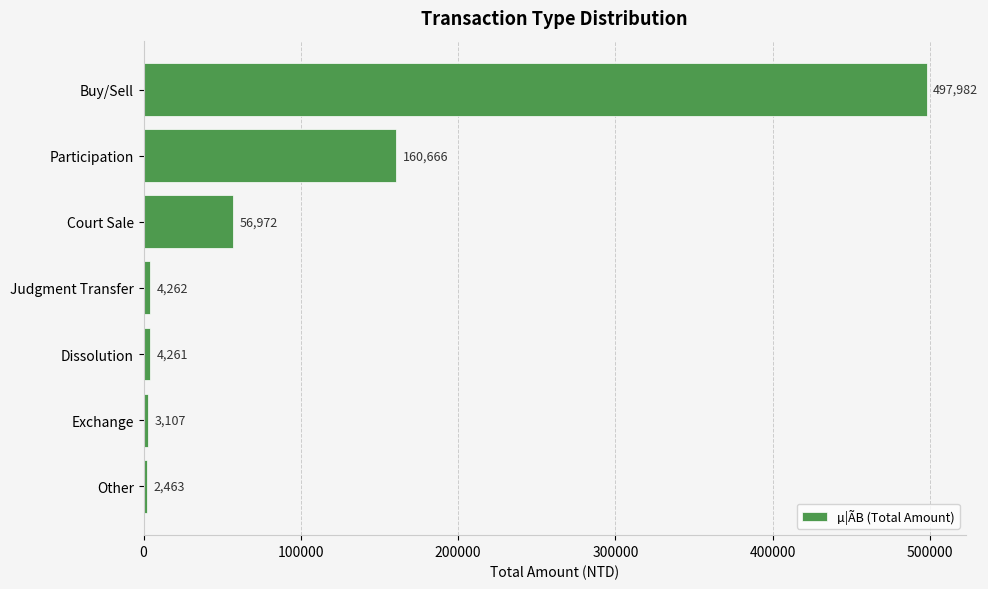

Reading top to bottom, transcribe all the data shown in this chart.

497982	160666	56972	4262	4261	3107	2463